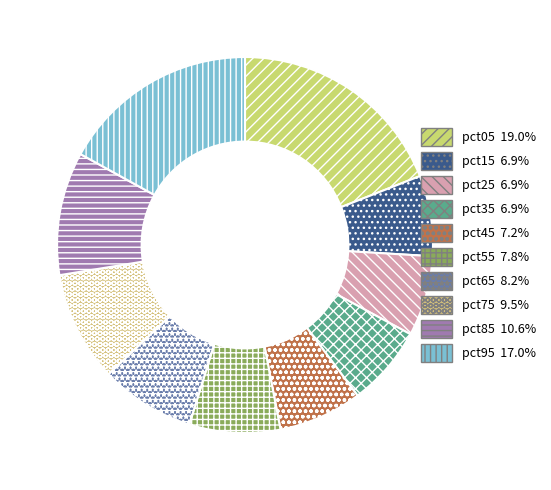

Rank the categories by value from lowest to highest.

pct35, pct25, pct15, pct45, pct55, pct65, pct75, pct85, pct95, pct05